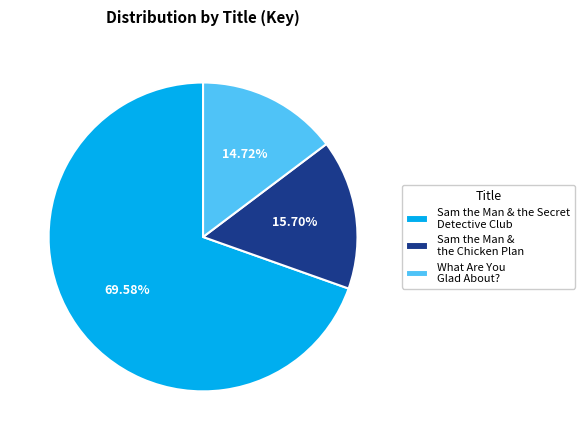

Which slice is the smallest?

What Are You Glad About?